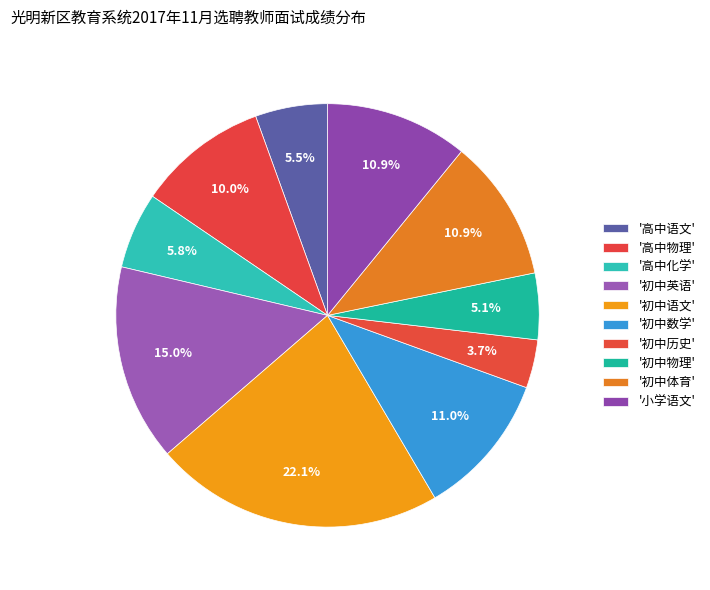

How many segments does this pie chart have?

10